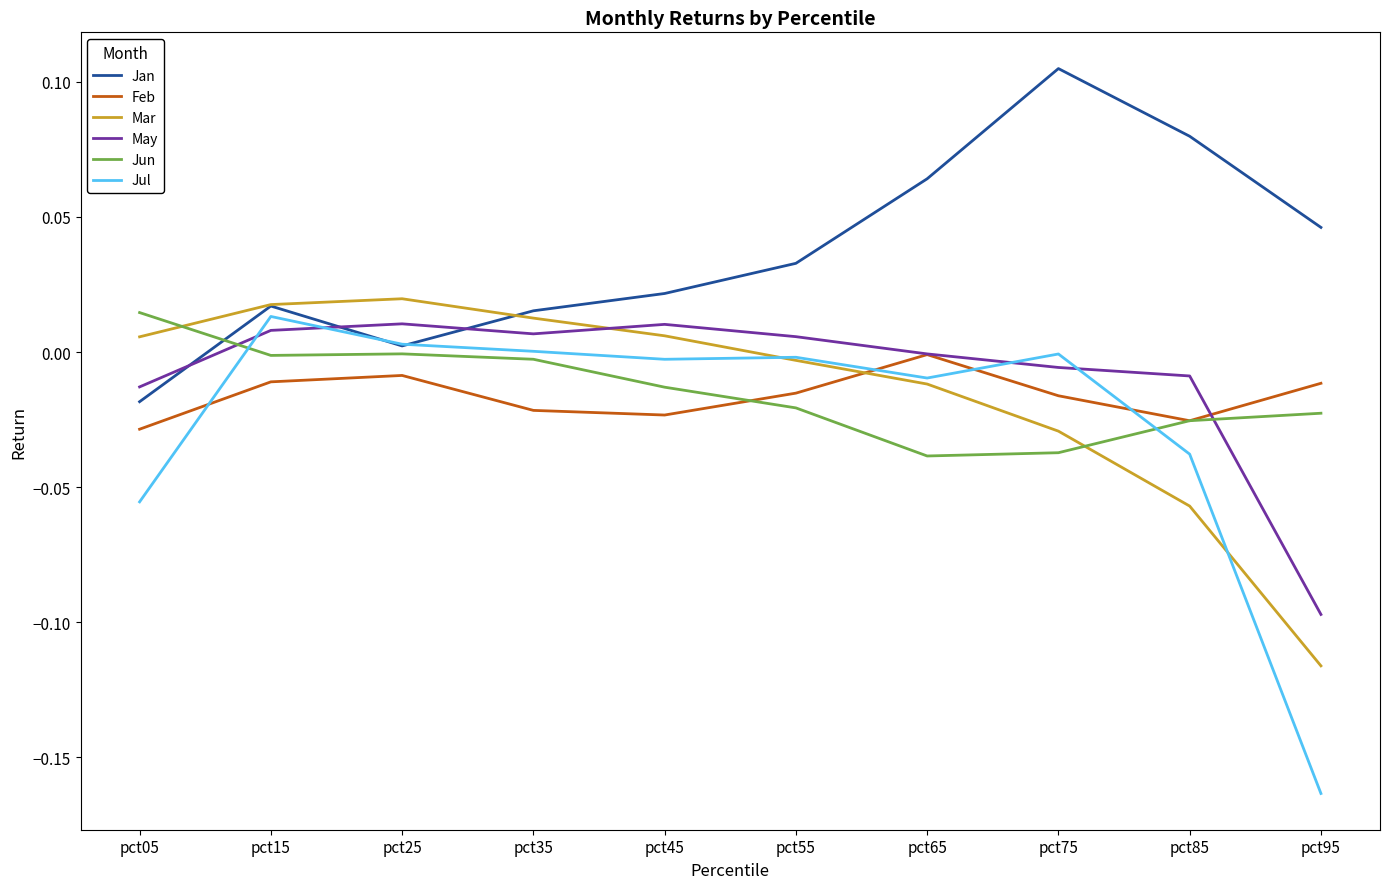

How many times do Jul and Feb cross each other?

4